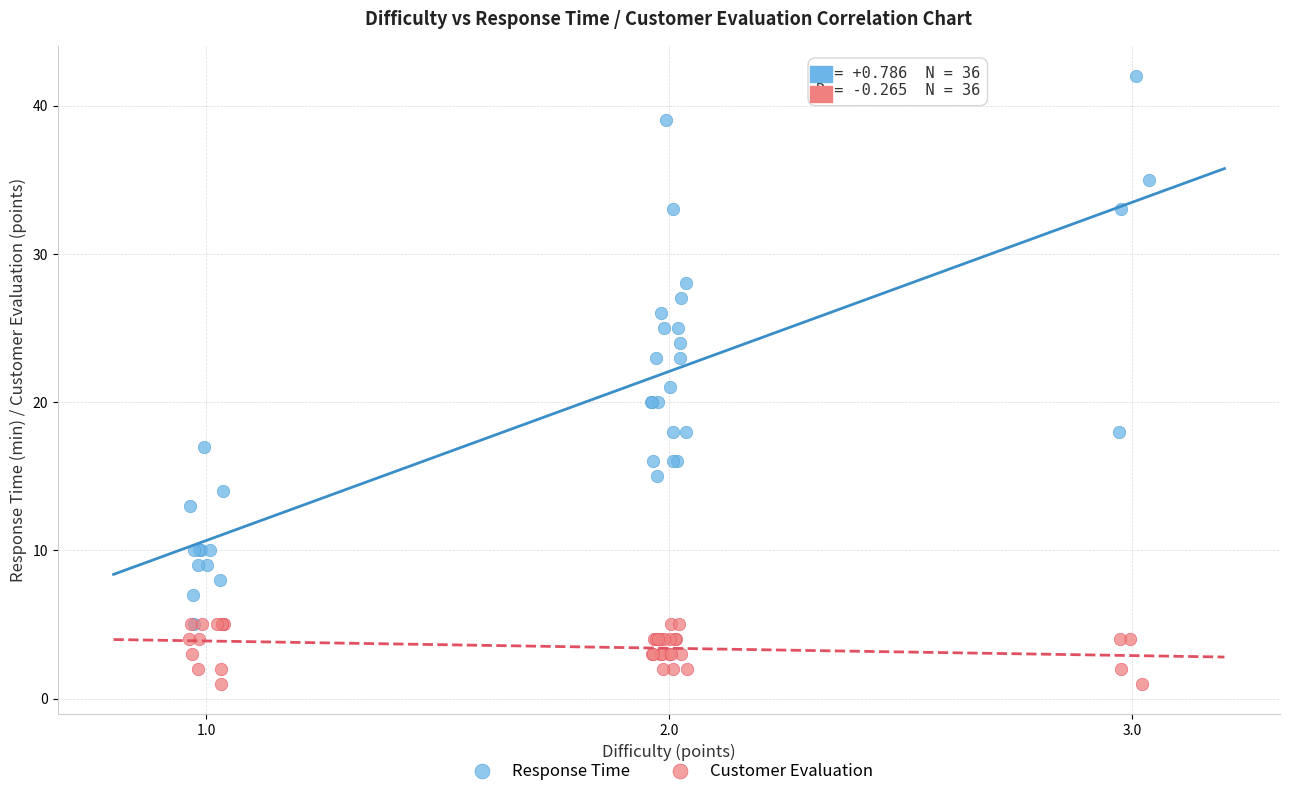

Which series contains the highest Y value?

Response Time